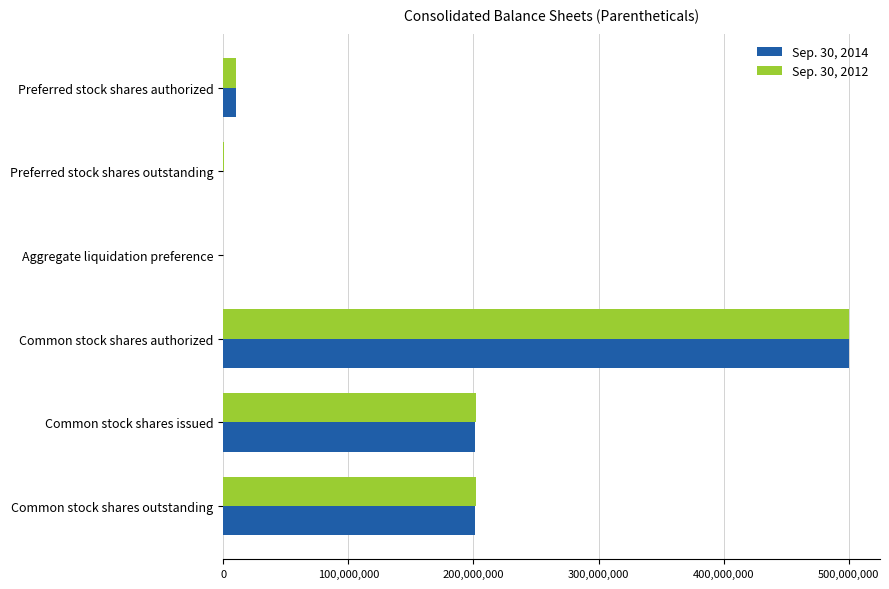

True or false: Sep. 30, 2012 has a value of 259045737.9 at Common stock shares authorized.

False